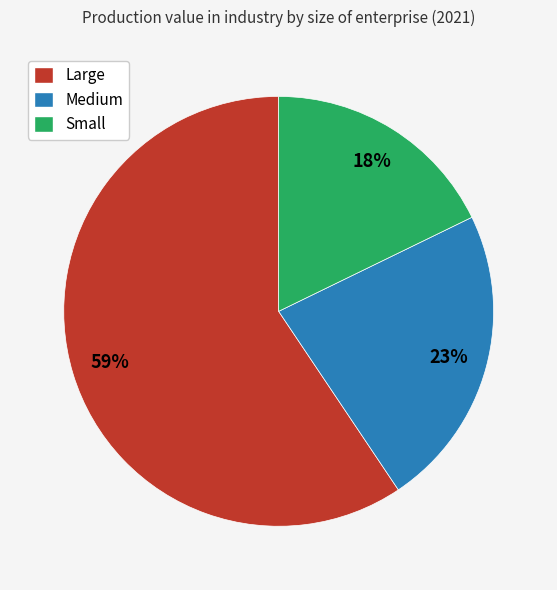

Rank the categories by value from lowest to highest.

Small, Medium, Large